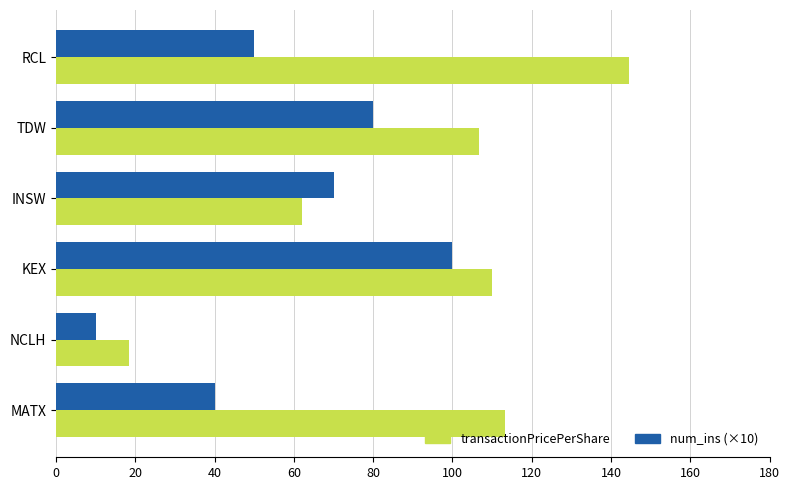

Which series has the largest range (max minus min)?

transactionPricePerShare